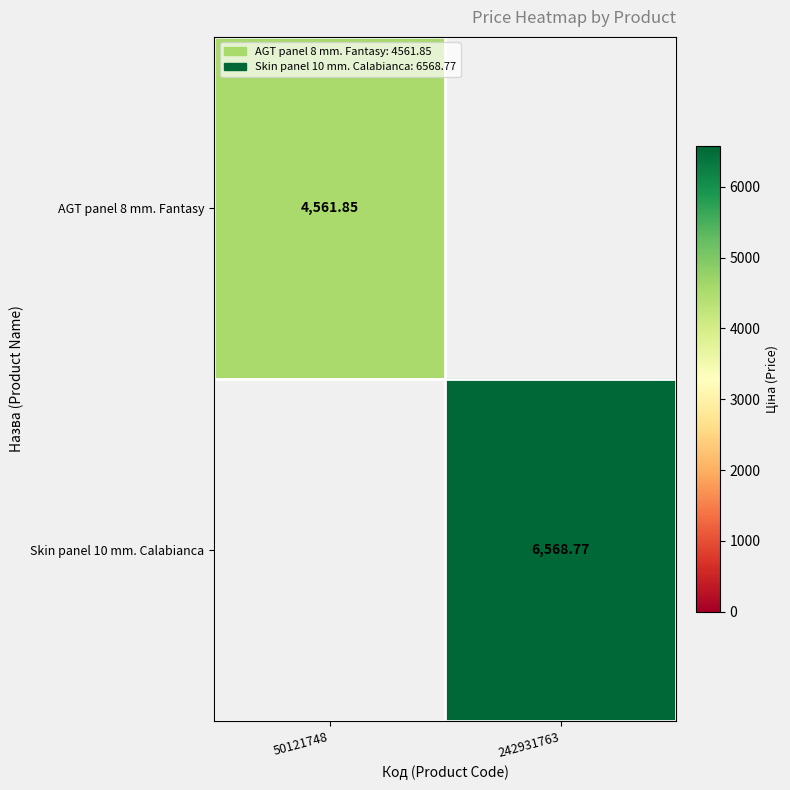

What is the sum of all Skin panel 10 mm. Calabianca values?

6568.8